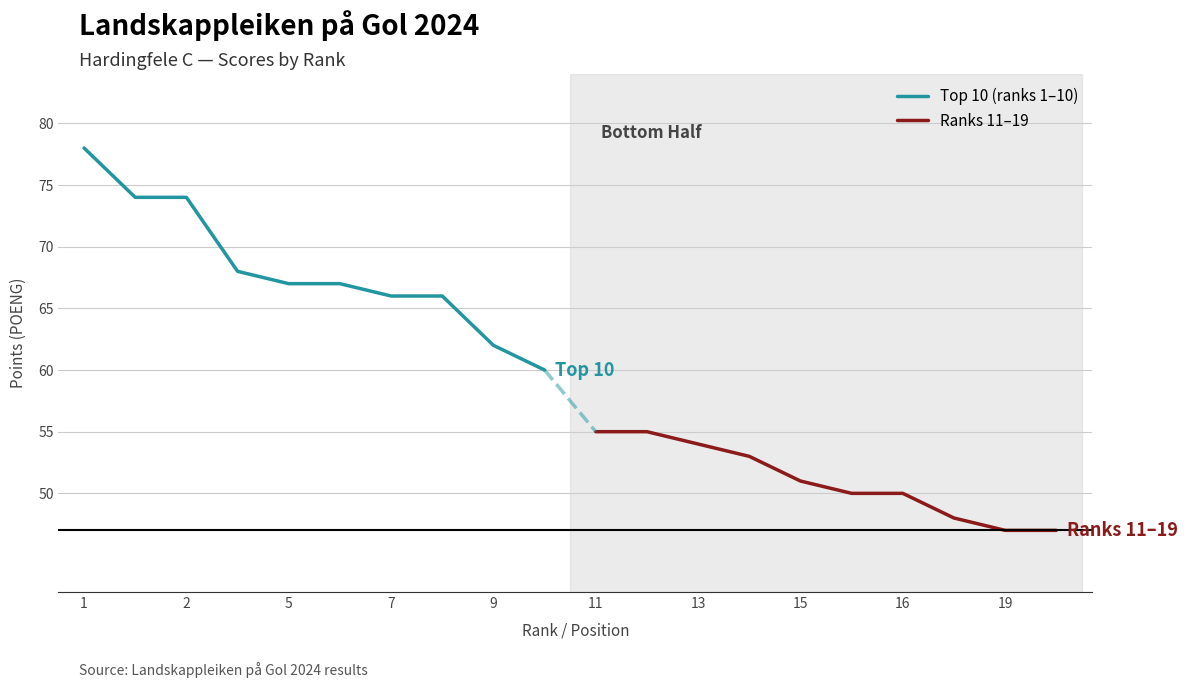

How many distinct data groups are displayed?

2